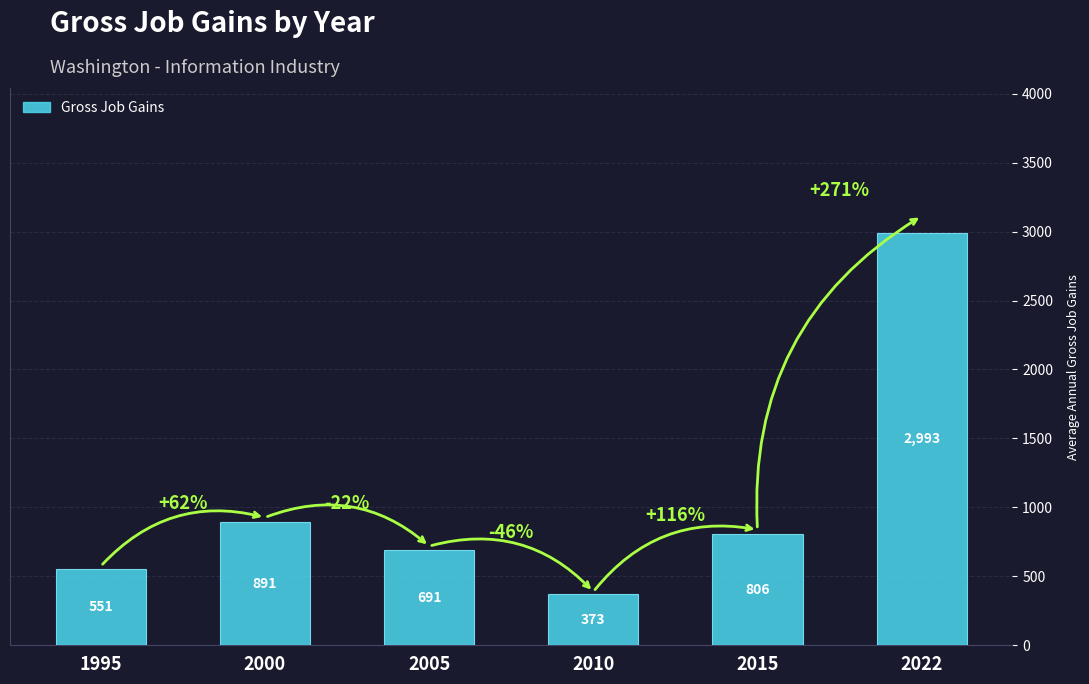

How many bars are there in total?

6